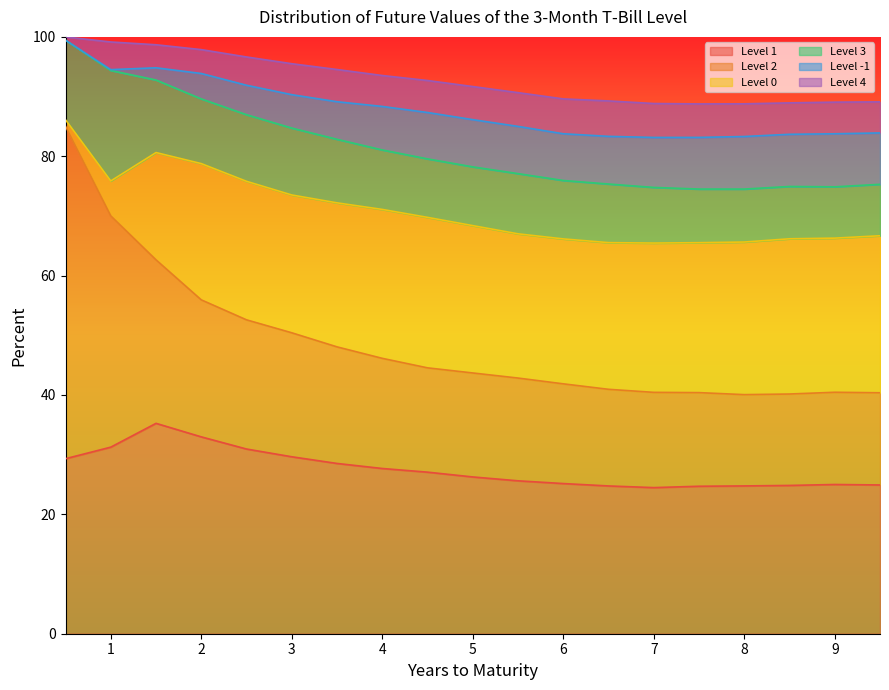

True or false: Level -1 and Level 2 intersect in this chart.

False